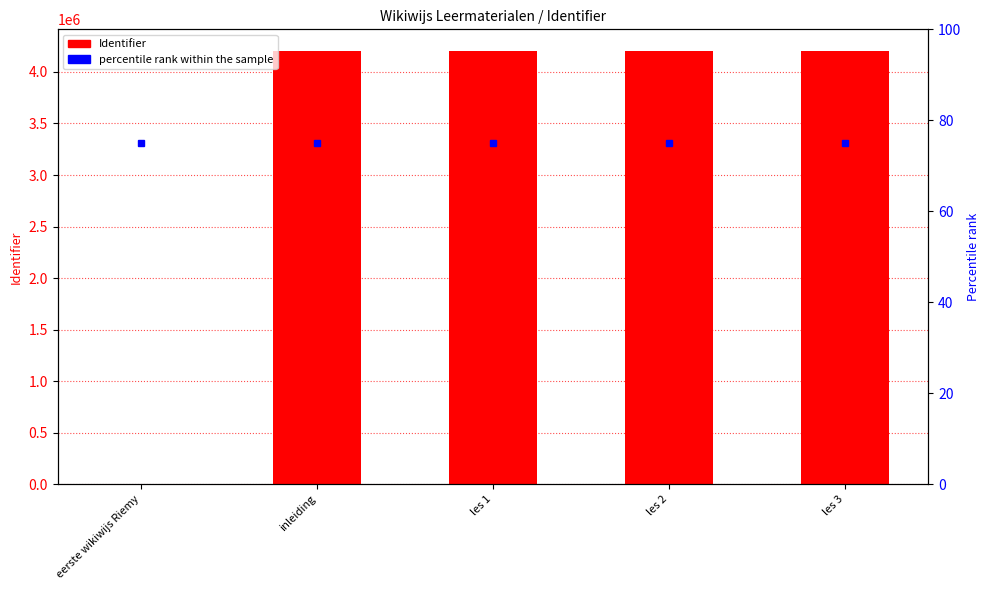

What is the sum of the Identifier values at inleiding and les 2?

8406292